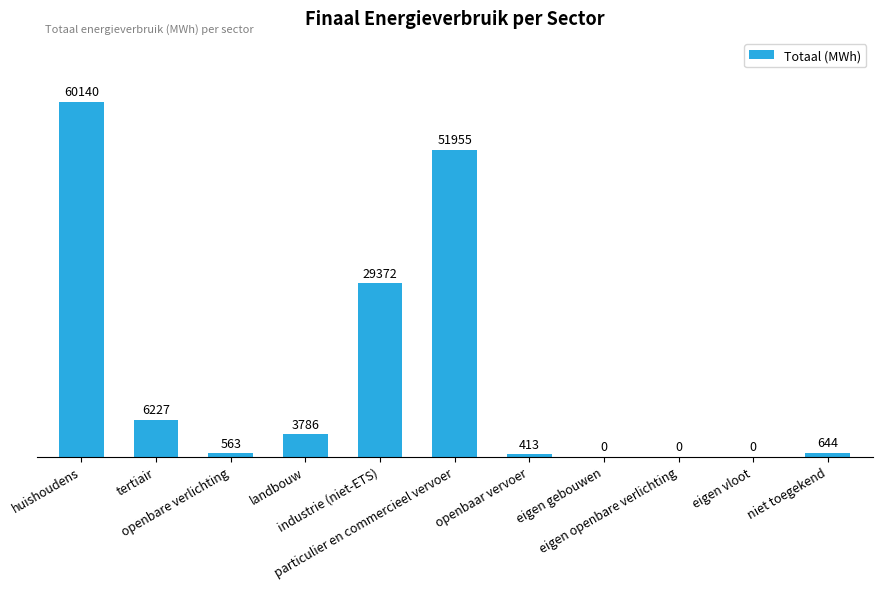

Between eigen vloot and niet toegekend, which is larger?

niet toegekend